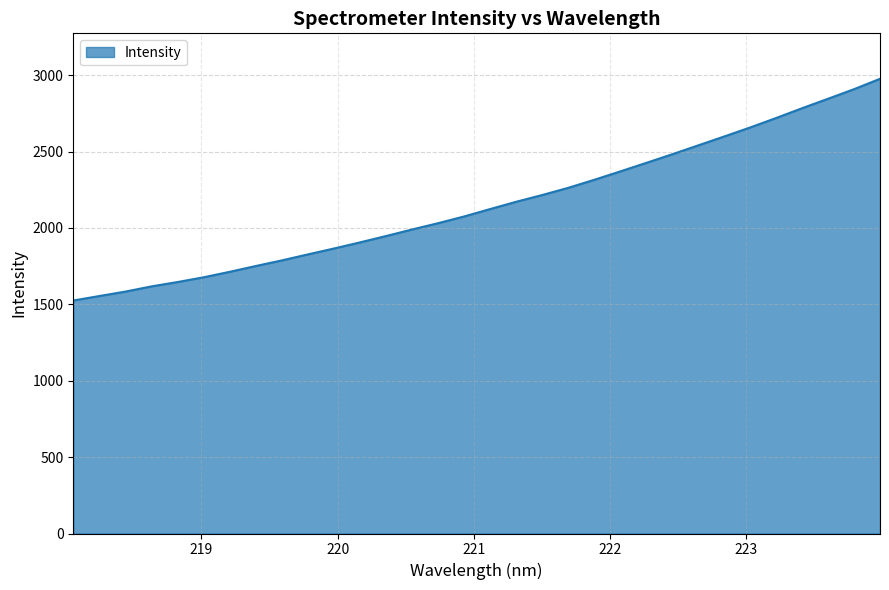

What is the difference between the maximum and minimum values?

1451.1